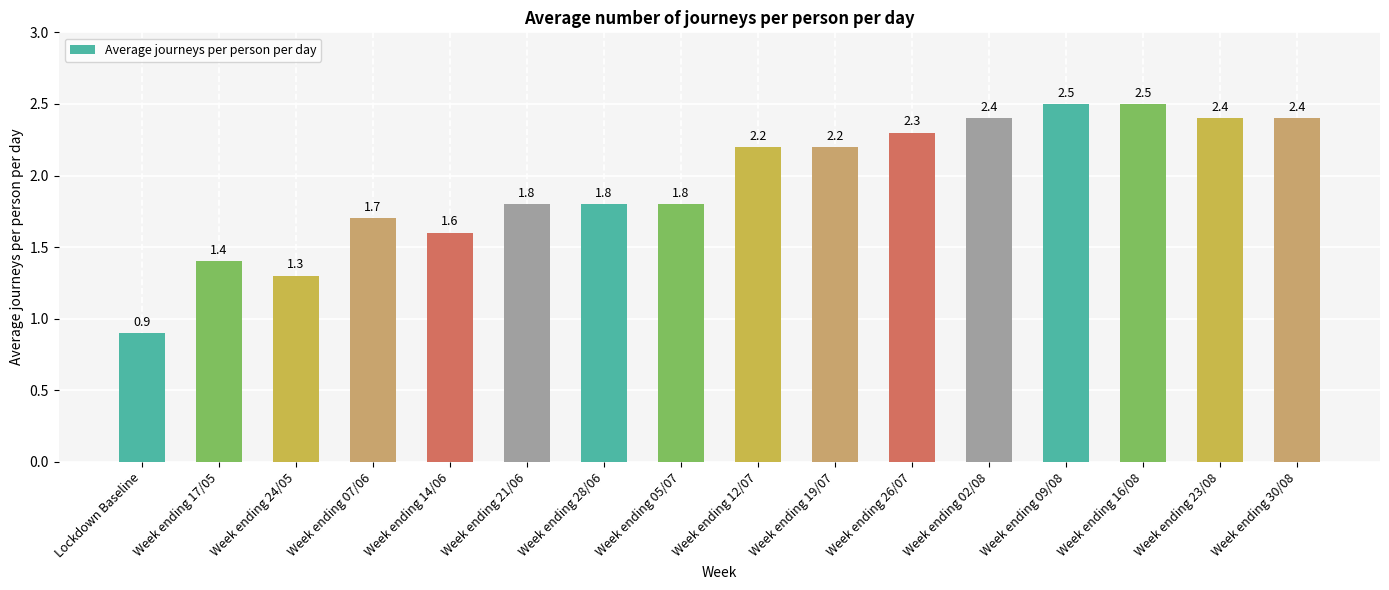

Which label corresponds to the smallest value in the chart?

Lockdown Baseline